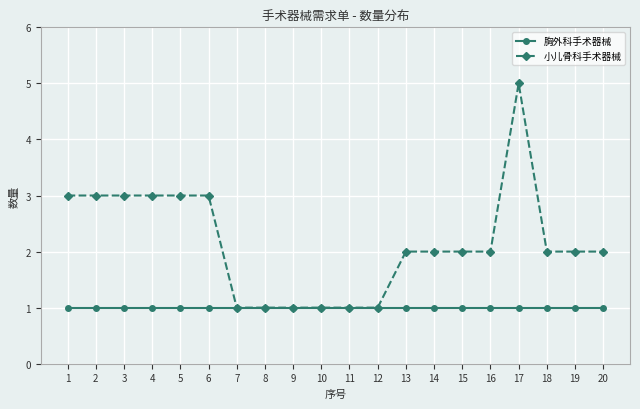

What is the maximum value for 胸外科手术器械?

1